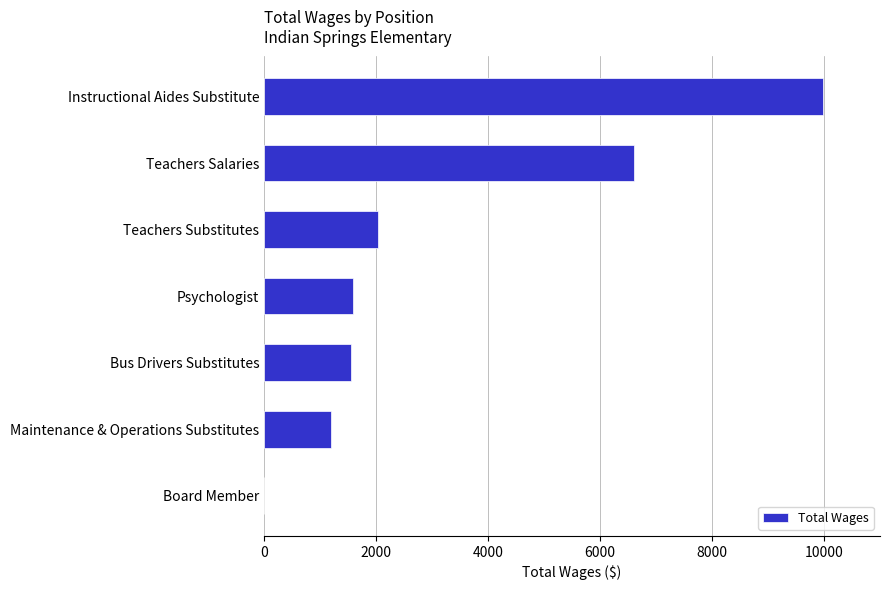

What is the change in value from Teachers Substitutes to Bus Drivers Substitutes?

-485